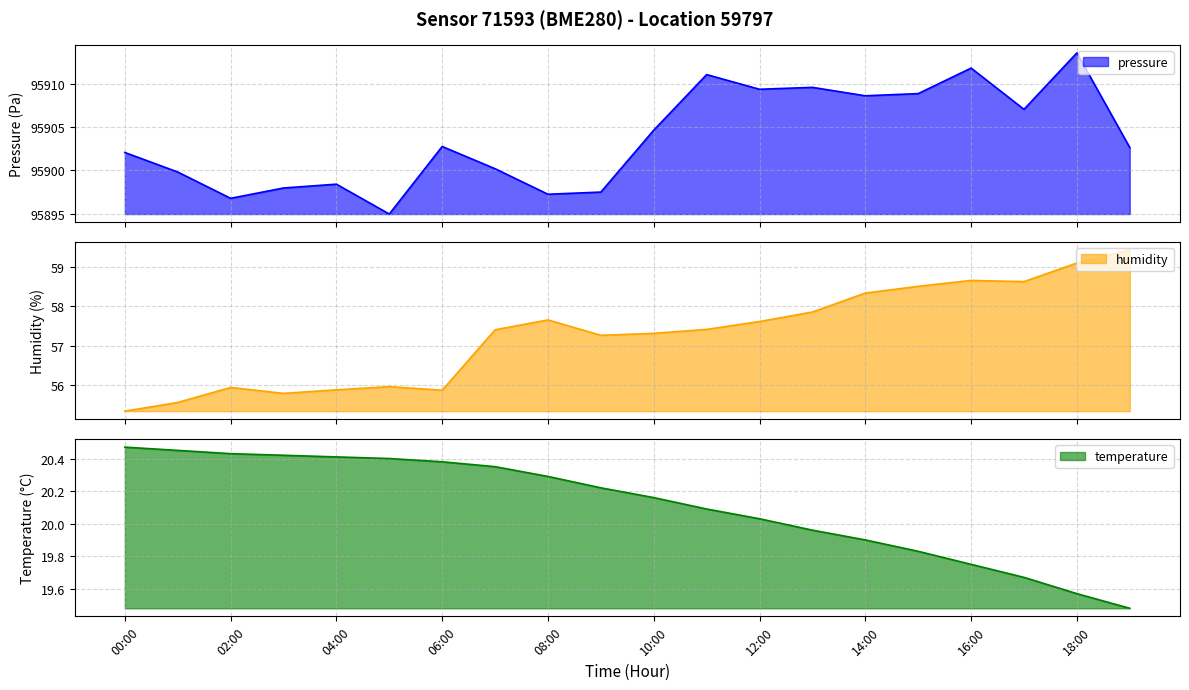

Count the number of categories in the chart.

20